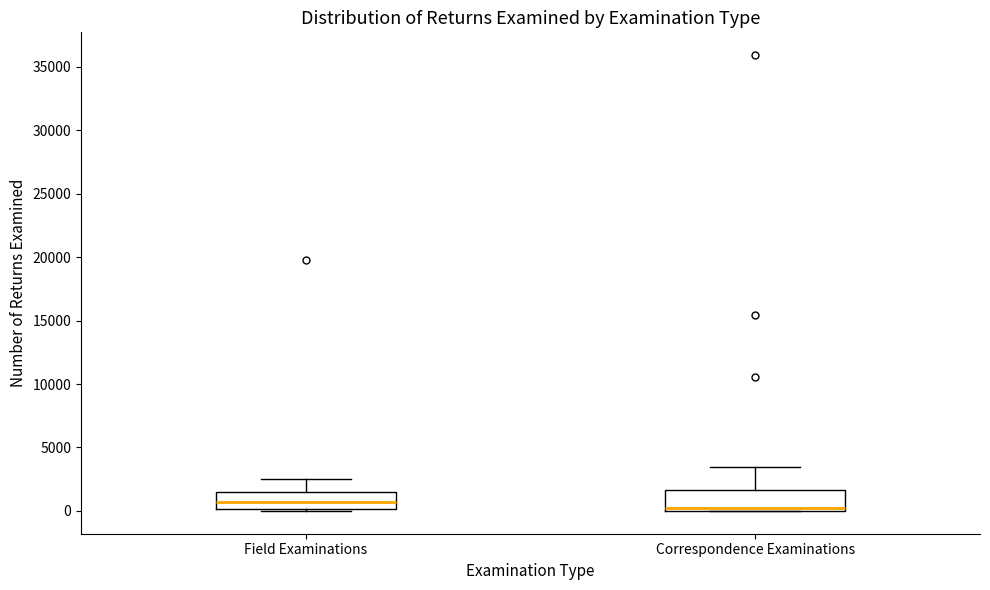

Reading left to right, transcribe this box plot: for each box, give where its median line is, the range the box spans, and where its two whiskers end, as read against the y-axis. The values are not printed on the chart, so give them approximately, as read against the axis.

Field Examinations: median 500, box 0 to 1500, whiskers 0 to 2500
Correspondence Examinations: median 0 (just above the box's lower edge), box 0 to 1500, whiskers 0 to 3500